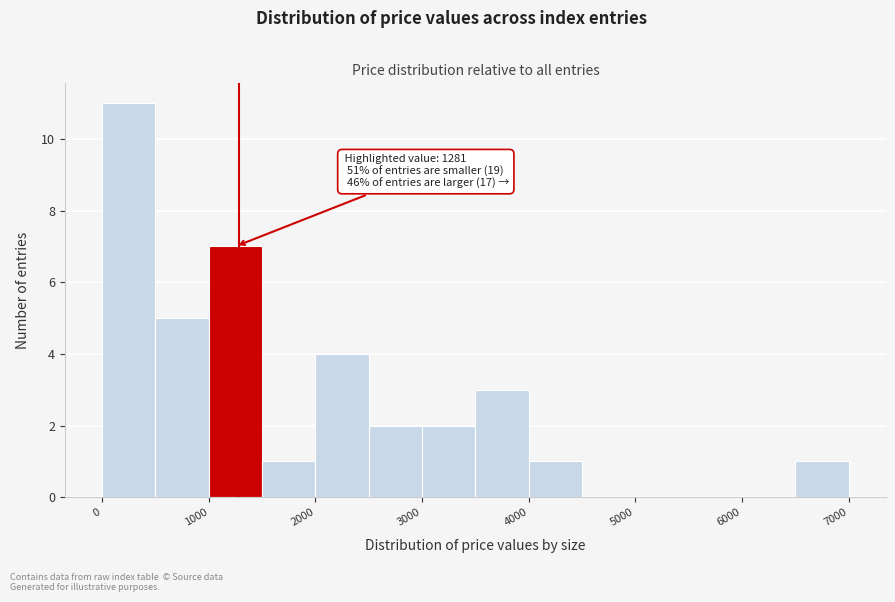

Over which range of the x-axis is the bar tallest?

0 to 500